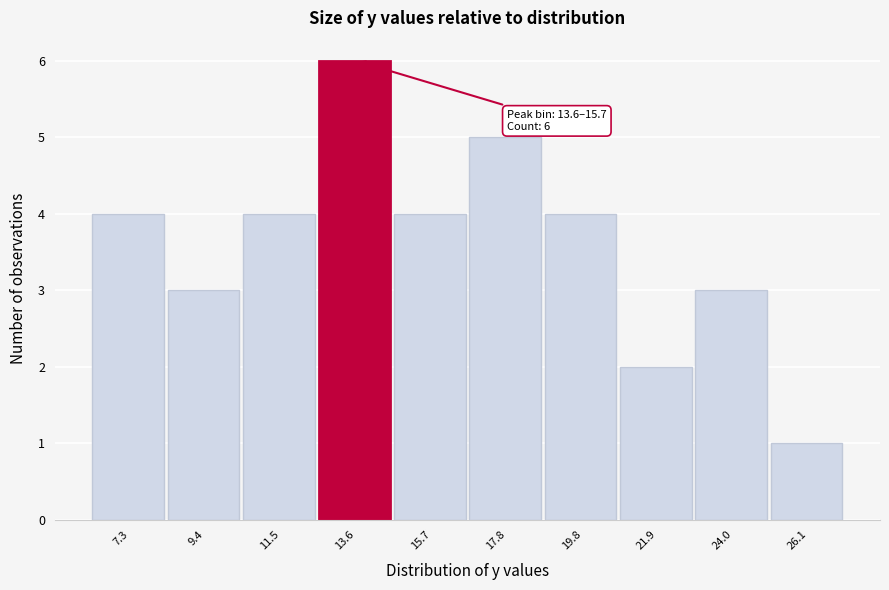

Reading right to left, what are all the values shown in this chart?

1	3	2	4	5	4	6	4	3	4